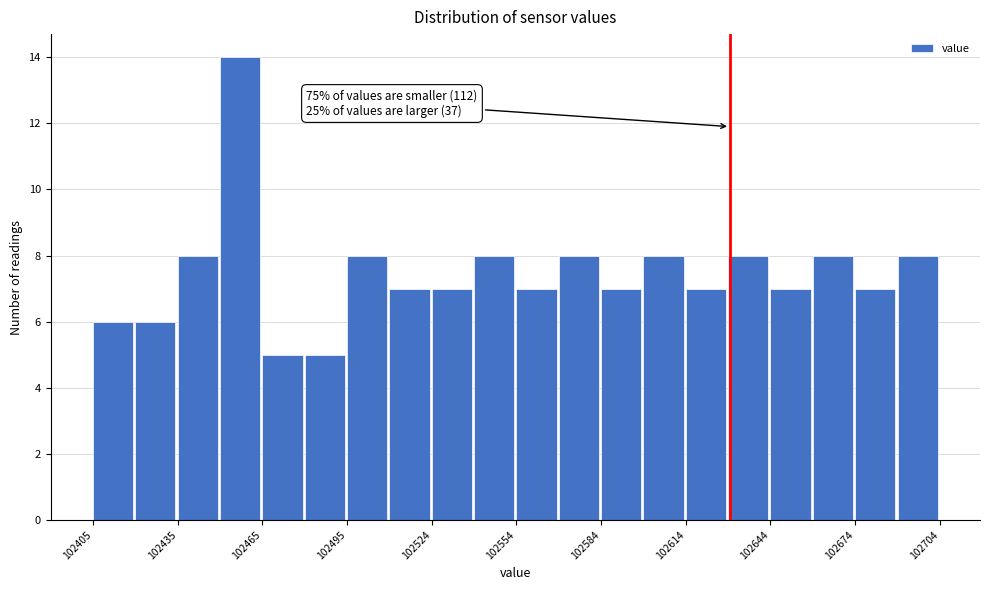

Read against the x-axis, roughly where is the centre of the tallest bar?

102455